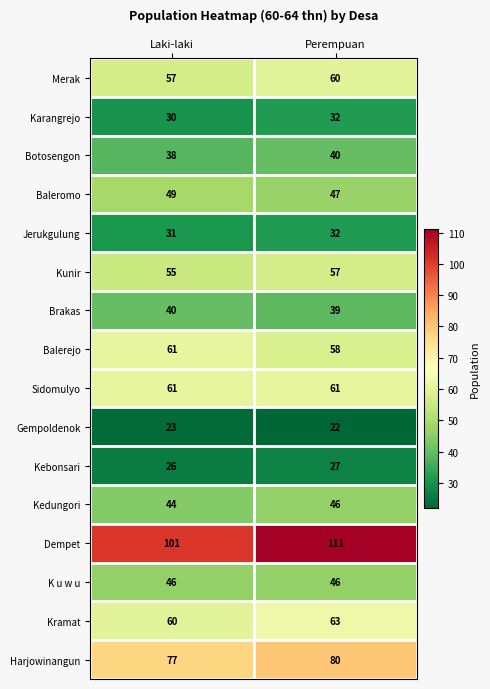

What is the total value across all series at Laki-laki?

799